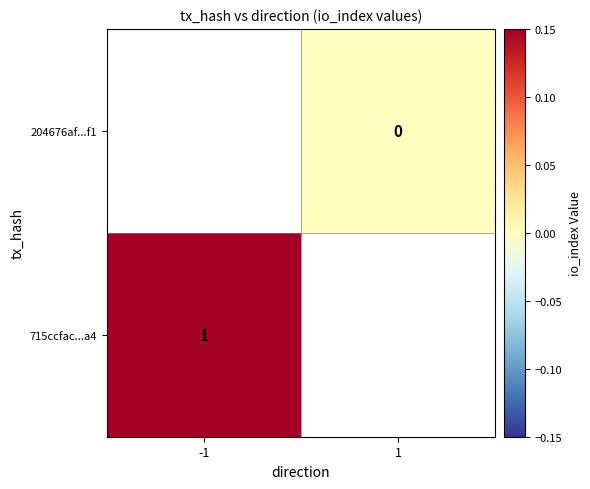

Rank the series at 1 from highest to lowest value.

715ccfac...a4, 204676af...f1